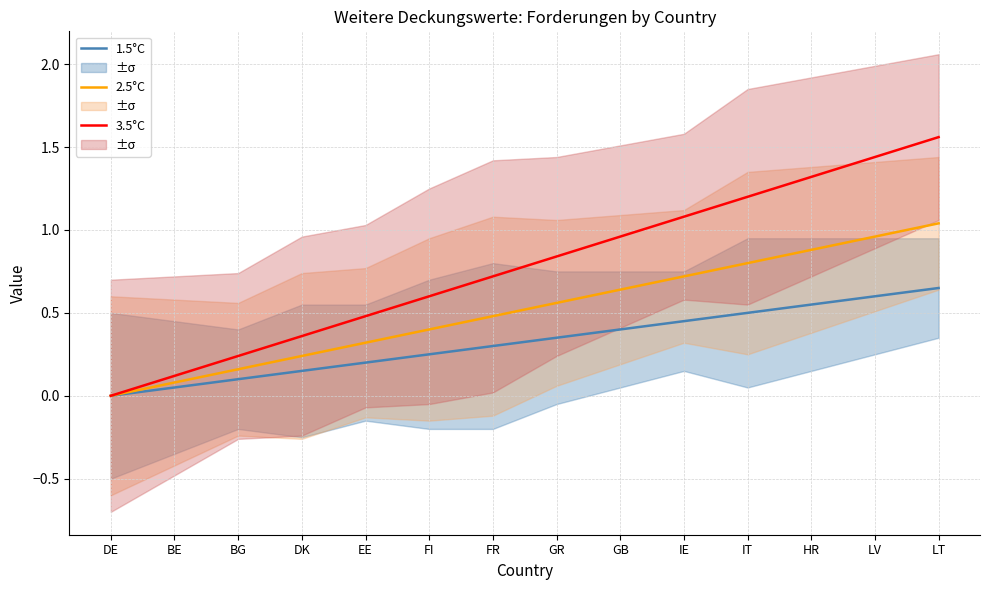

What is the value of the 2.5°C point at the 7th from the left?

0.5